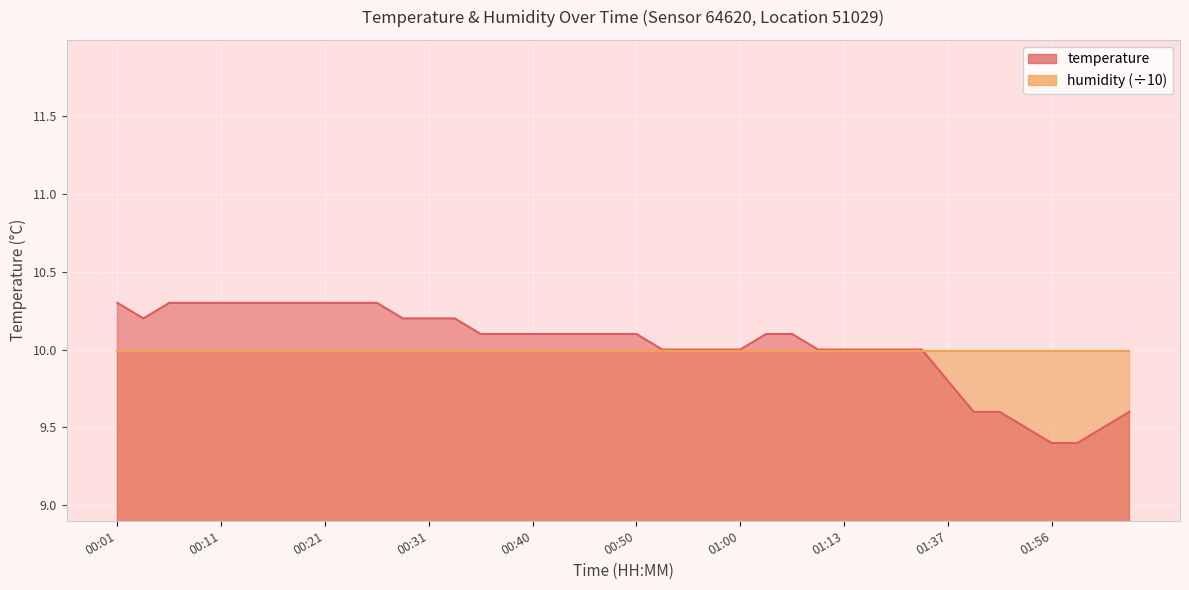

Reading left to right, what are all the values shown in this chart?

00:01=10.3	00:03=10.2	00:06=10.3	00:08=10.3	00:11=10.3	00:13=10.3	00:16=10.3	00:18=10.3	00:21=10.3	00:23=10.3	00:26=10.3	00:28=10.2	00:31=10.2	00:33=10.2	00:35=10.1	00:38=10.1	00:40=10.1	00:43=10.1	00:45=10.1	00:48=10.1	00:50=10.1	00:53=10.0	00:55=10.0	00:58=10.0	01:00=10.0	01:03=10.1	01:08=10.1	01:10=10.0	01:13=10.0	01:15=10.0	01:18=10.0	01:21=10.0	01:37=9.8	01:40=9.6	01:48=9.6	01:54=9.5	01:56=9.4	01:59=9.4	02:02=9.5	02:04=9.6